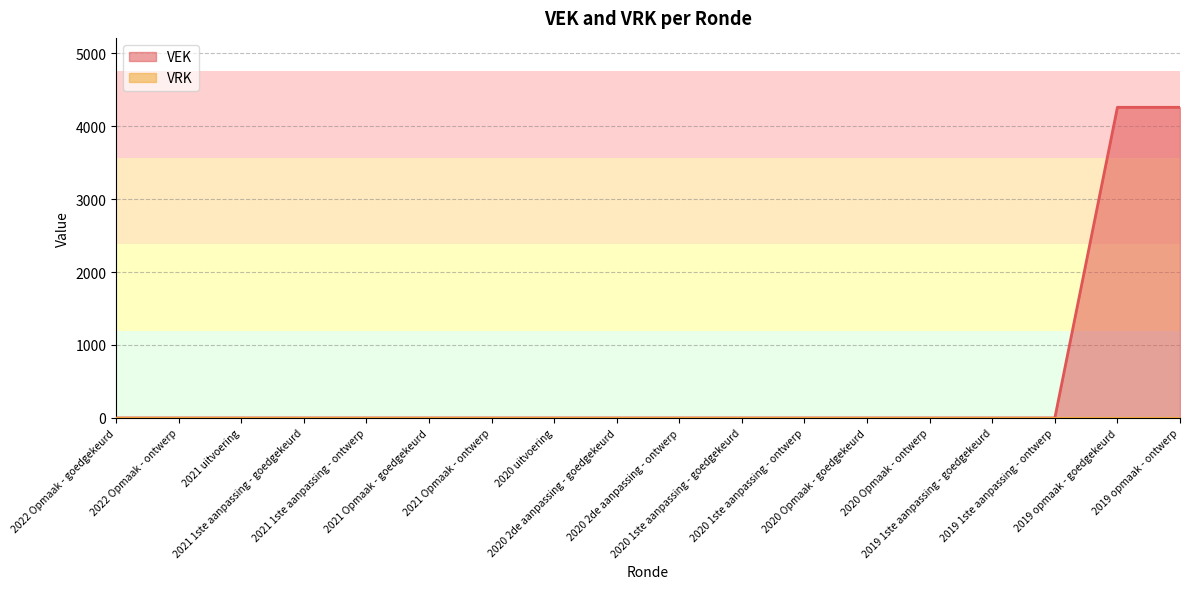

What is the sum of all values?

8516